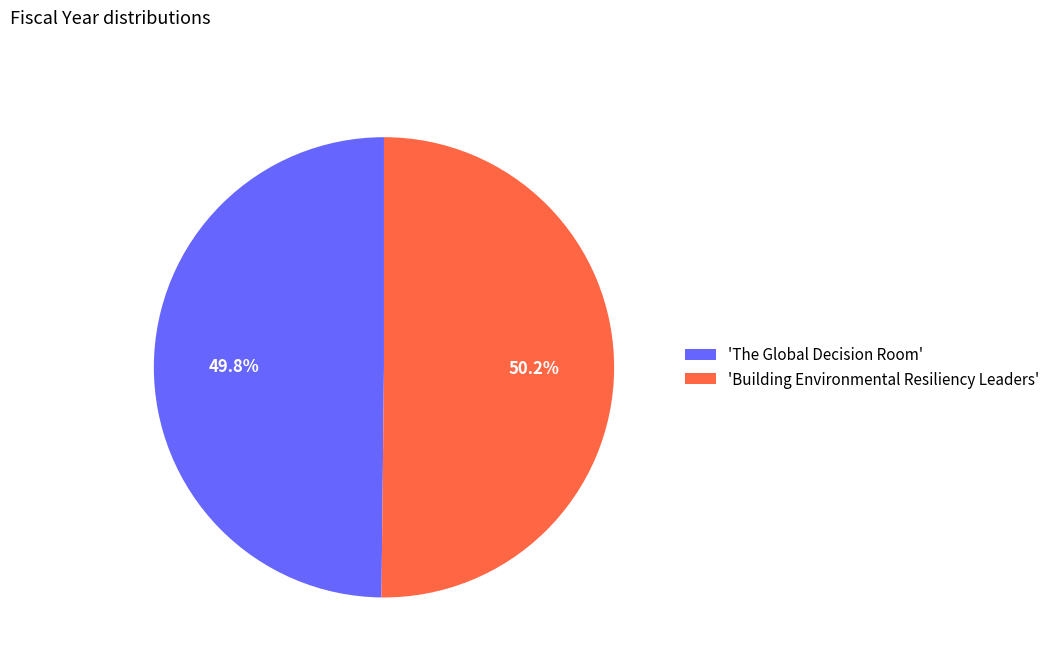

Does any single category account for the majority?

Yes